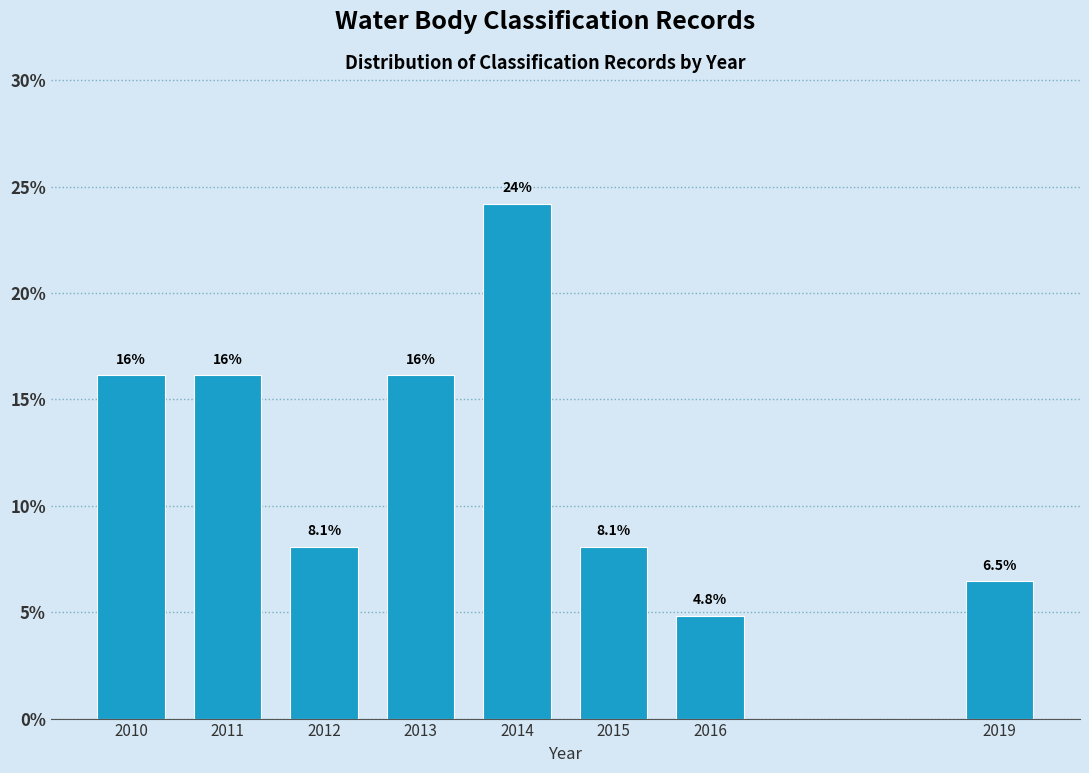

Reading right to left, extract all data points from this chart.

6.5	4.8	8.1	24.2	16.1	8.1	16.1	16.1